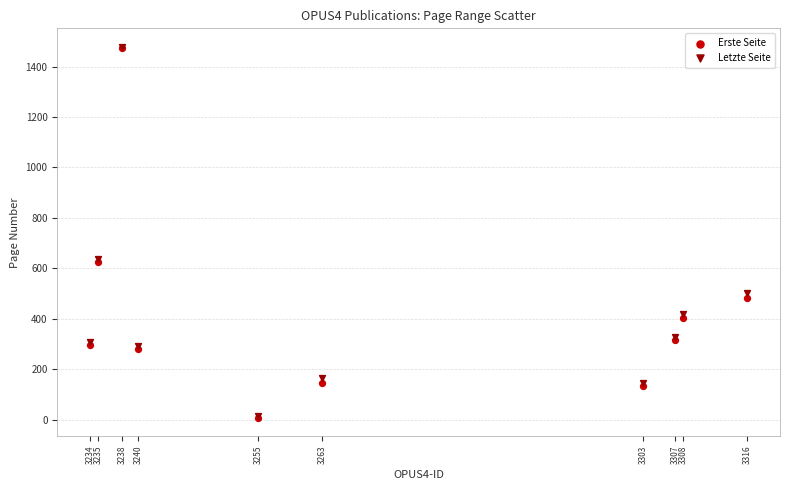

What are all the series names shown in the legend?

Erste Seite, Letzte Seite